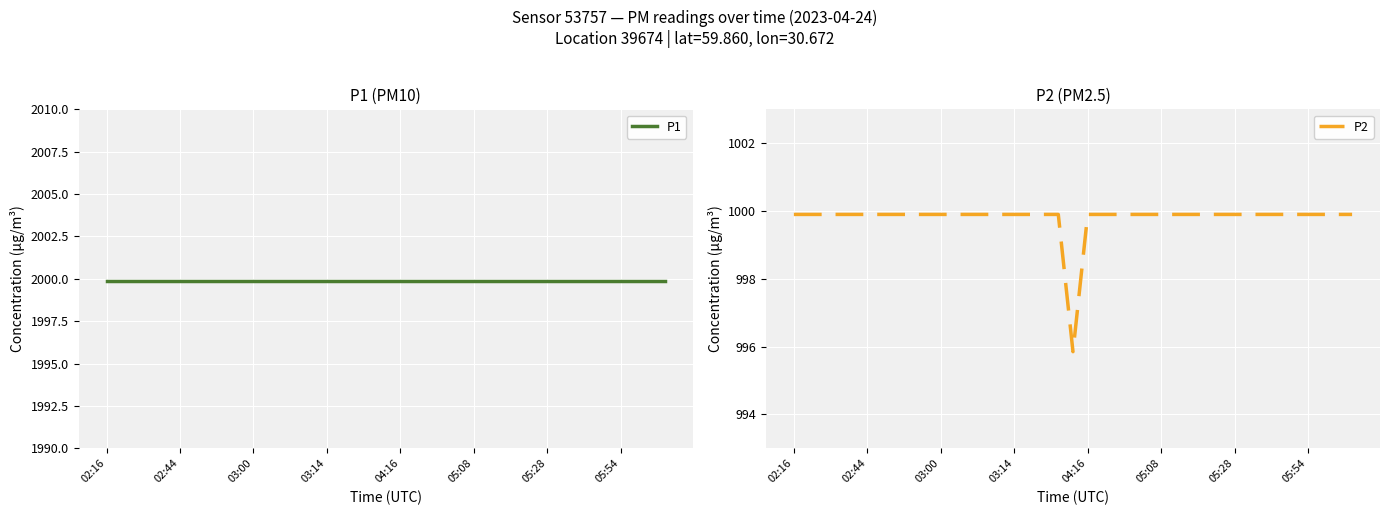

Reading left to right, list all the values displayed in this chart.

P1: 1999.9	1999.9	1999.9	1999.9	1999.9	1999.9	1999.9	1999.9	1999.9	1999.9	1999.9	1999.9	1999.9	1999.9	1999.9	1999.9	1999.9	1999.9	1999.9	1999.9	1999.9	1999.9	1999.9	1999.9	1999.9	1999.9	1999.9	1999.9	1999.9	1999.9	1999.9	1999.9	1999.9	1999.9	1999.9	1999.9	1999.9	1999.9	1999.9
P2: 999.9	999.9	999.9	999.9	999.9	999.9	999.9	999.9	999.9	999.9	999.9	999.9	999.9	999.9	999.9	999.9	999.9	999.9	999.9	995.9	999.9	999.9	999.9	999.9	999.9	999.9	999.9	999.9	999.9	999.9	999.9	999.9	999.9	999.9	999.9	999.9	999.9	999.9	999.9